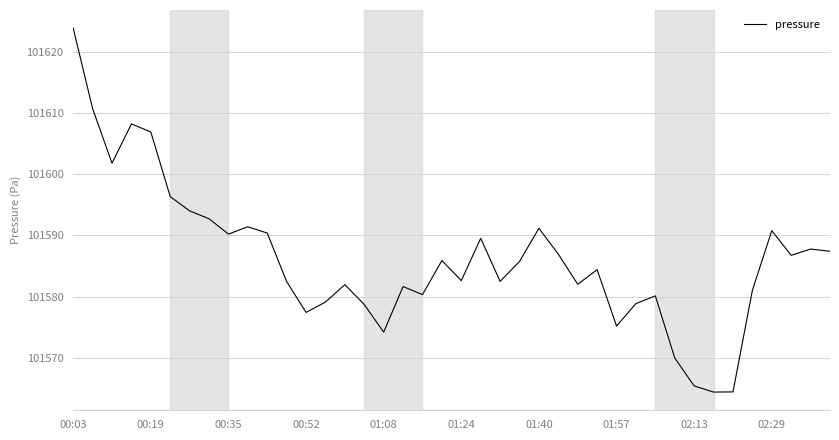

What is the minimum value shown in the chart?

101564.4